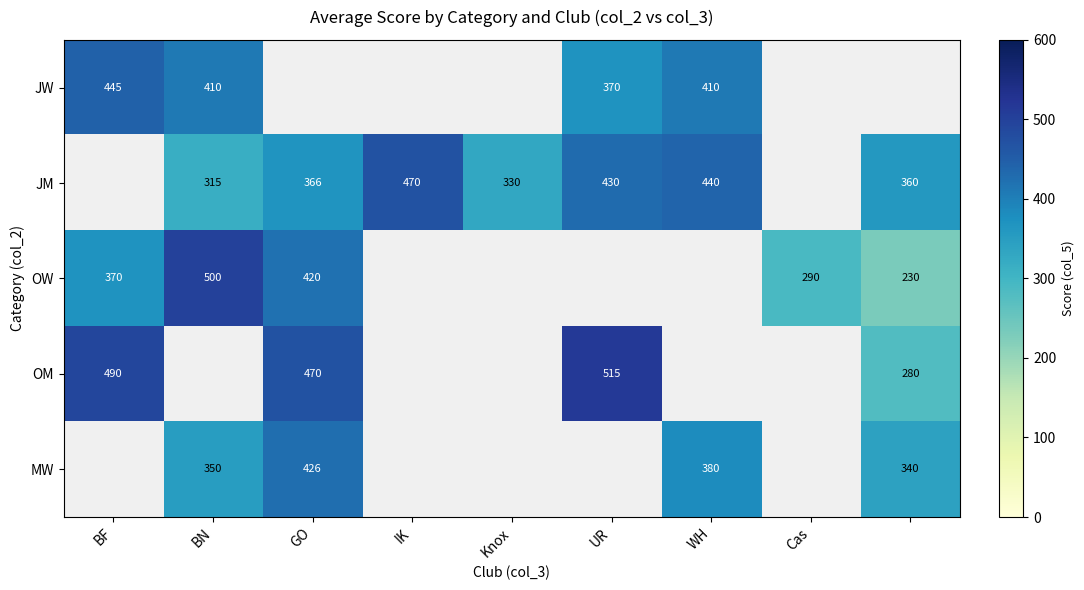

What is the difference between the JW values at WH and UR?

40